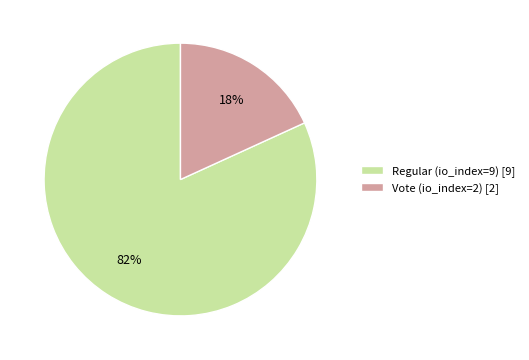

Count the number of slices in the pie.

2